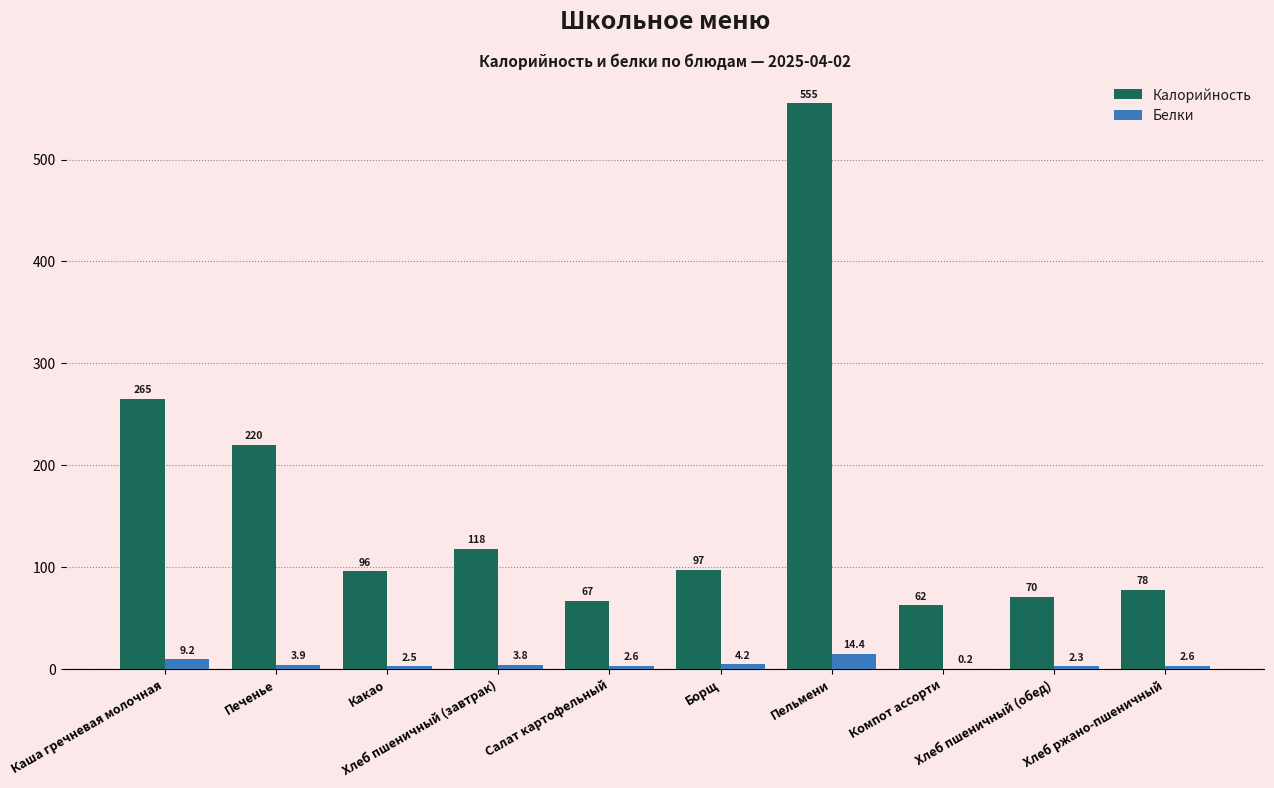

What is the total value across all series at Хлеб ржано-пшеничный?

80.3